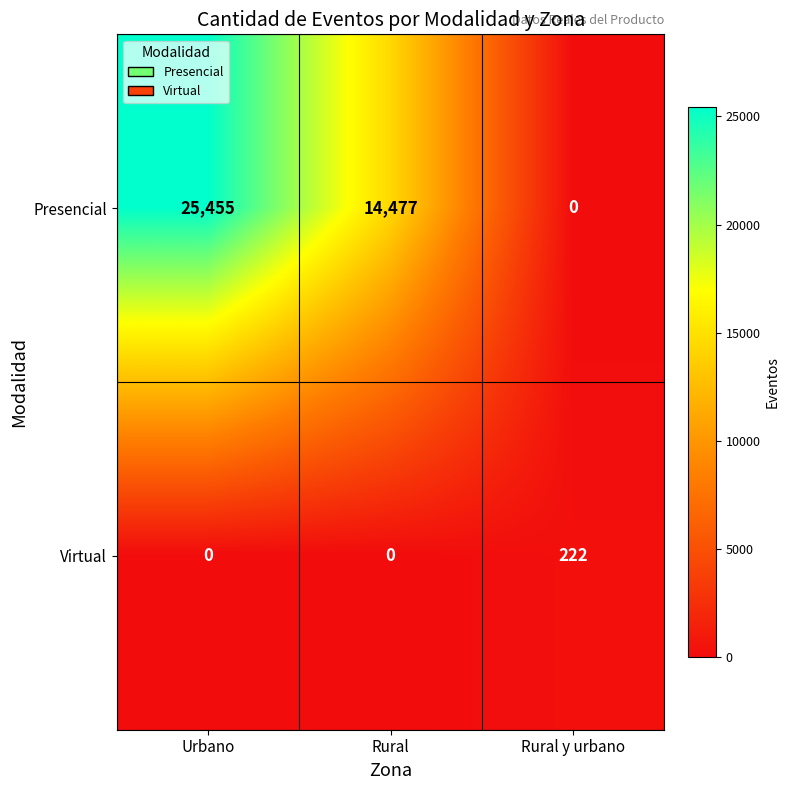

List the series in order of their peak value, lowest first.

Virtual, Presencial